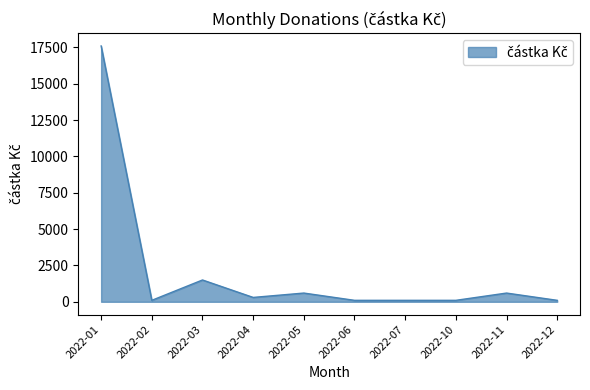

At which label is the value closest to 8850?

2022-03